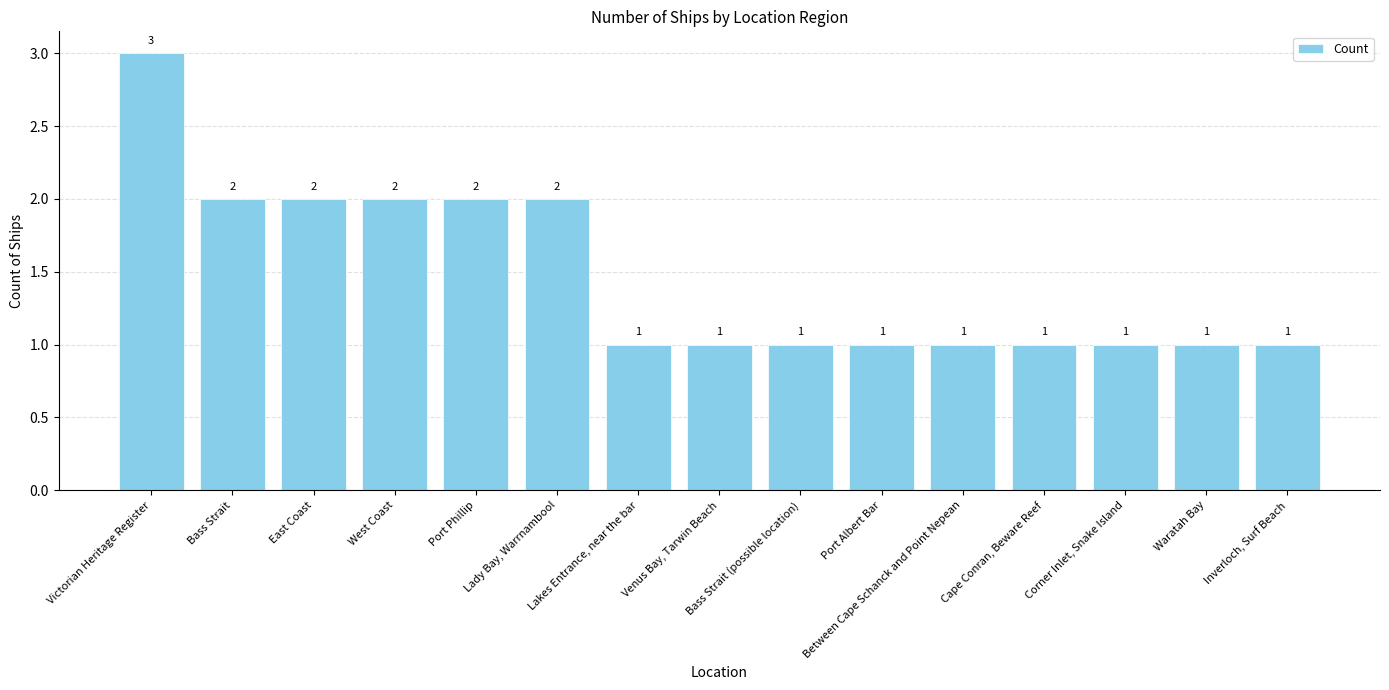

What is the smallest value displayed?

1